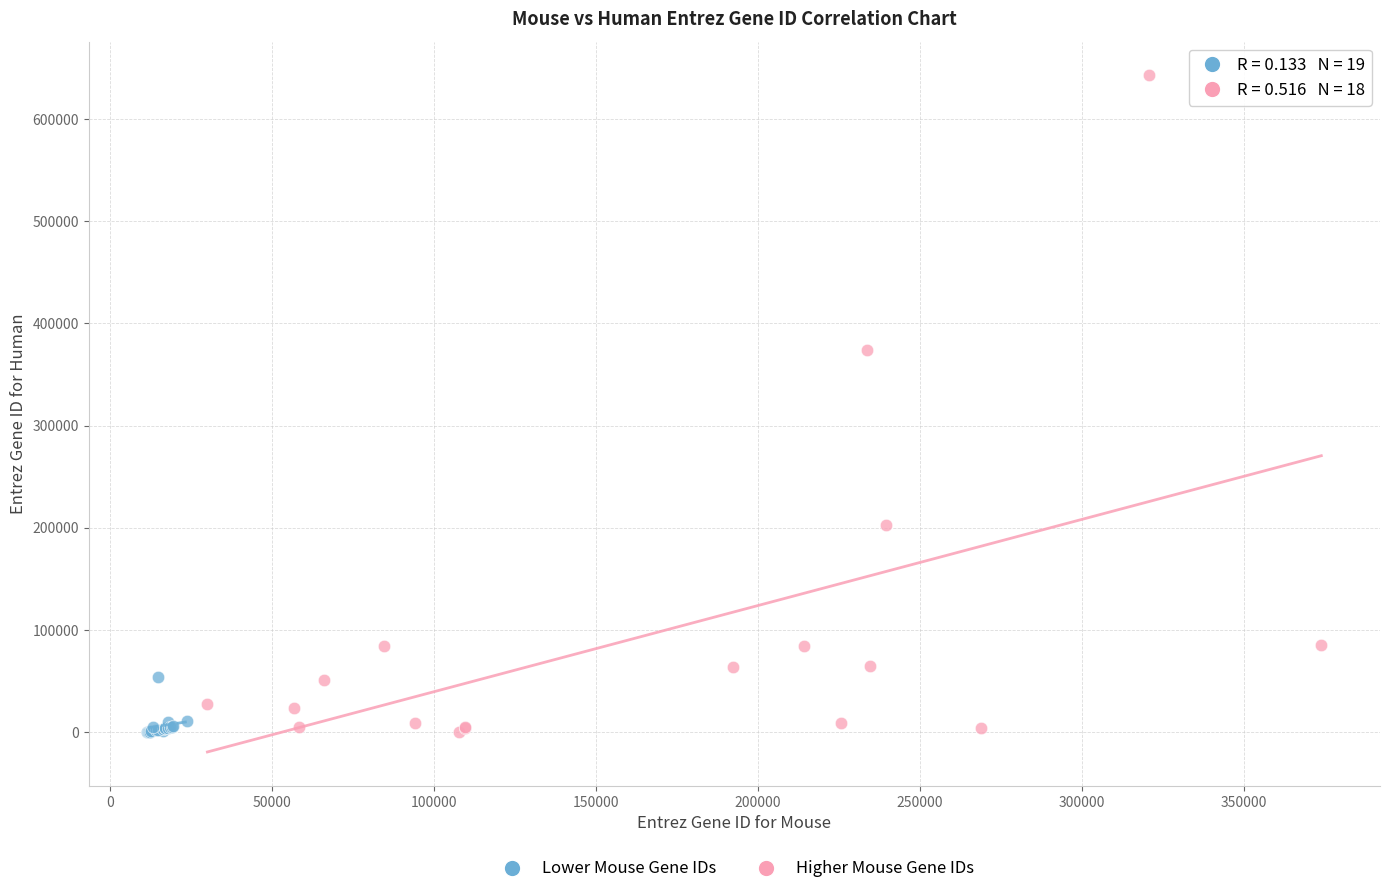

What are all the series names shown in the legend?

Lower Mouse Gene IDs, Higher Mouse Gene IDs